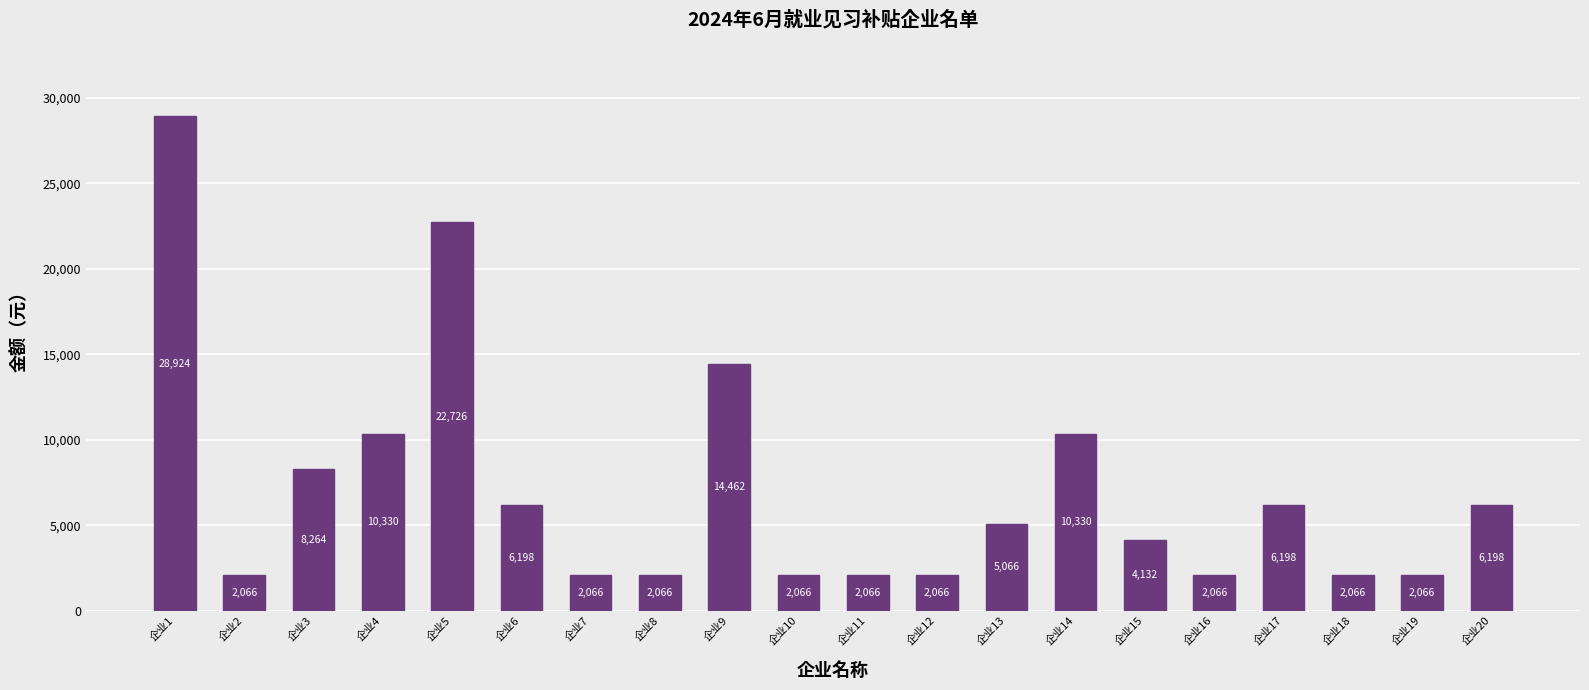

What is the minimum value shown in the chart?

2066